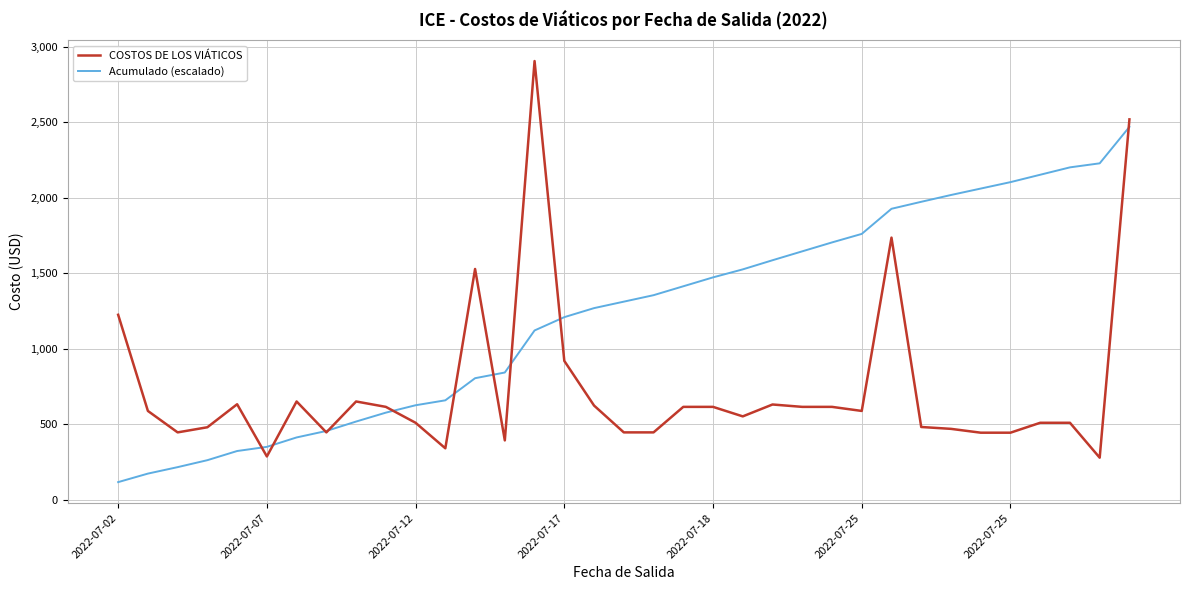

What is the lowest value of the Acumulado (escalado) series?

117.4